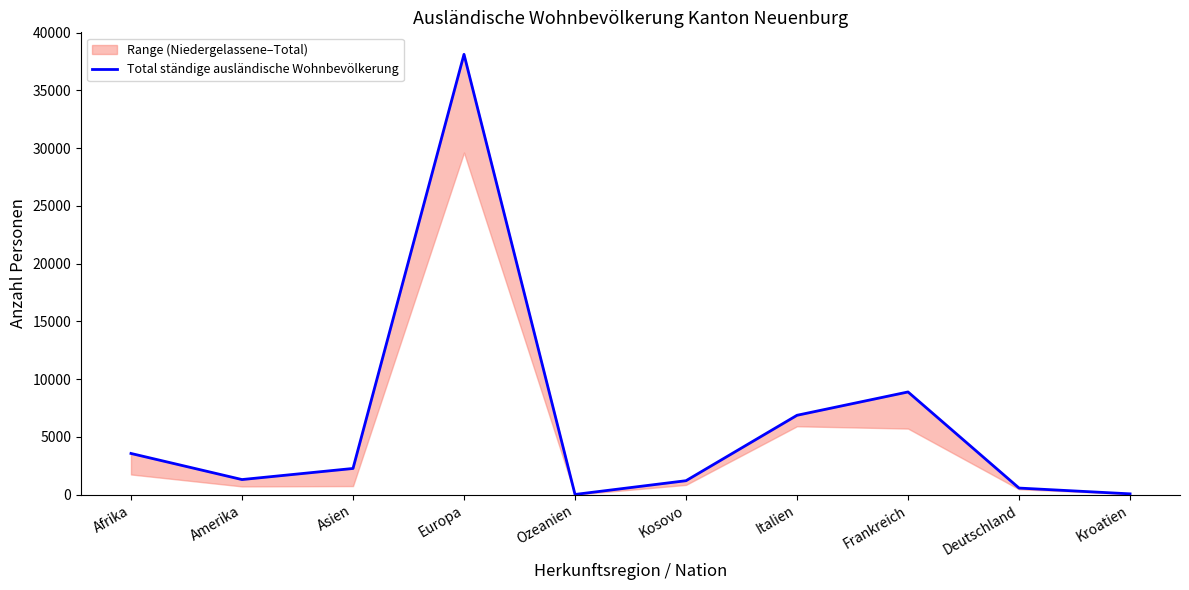

True or false: the data shows 211 at Deutschland.

False